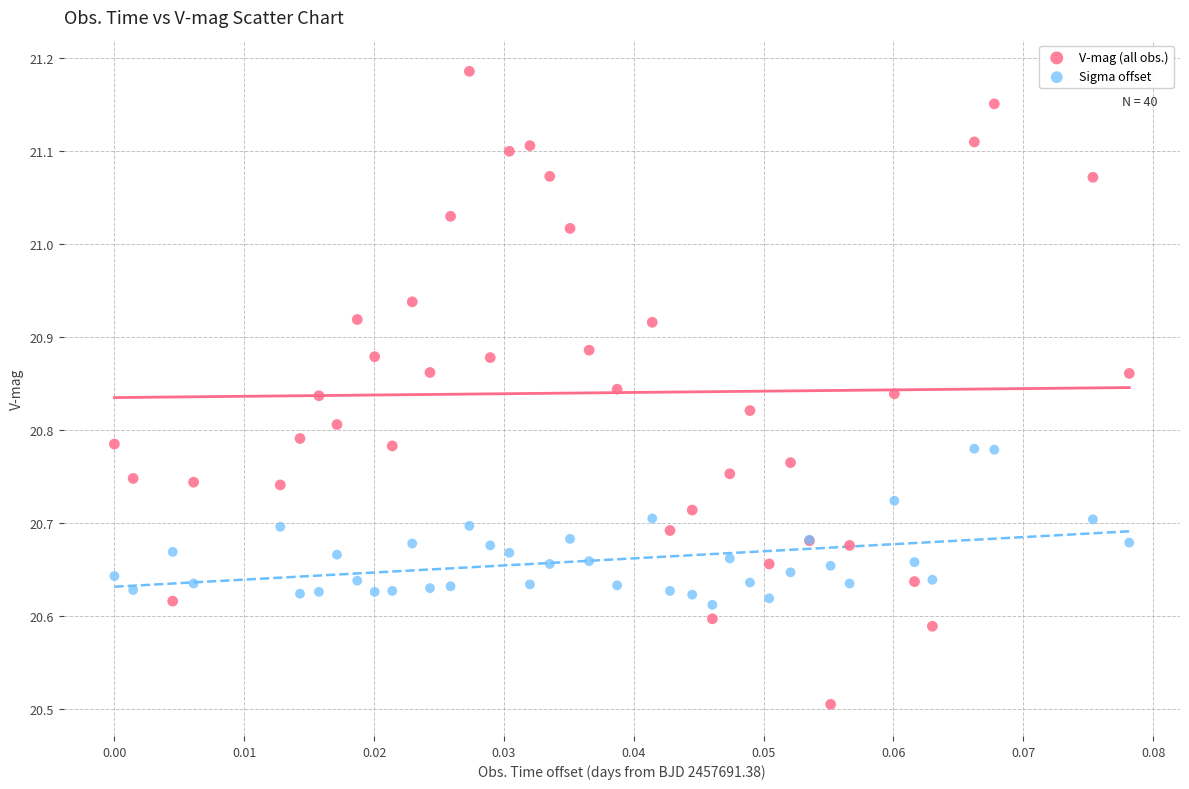

Which series reaches the maximum Y coordinate?

V-mag (all obs.)